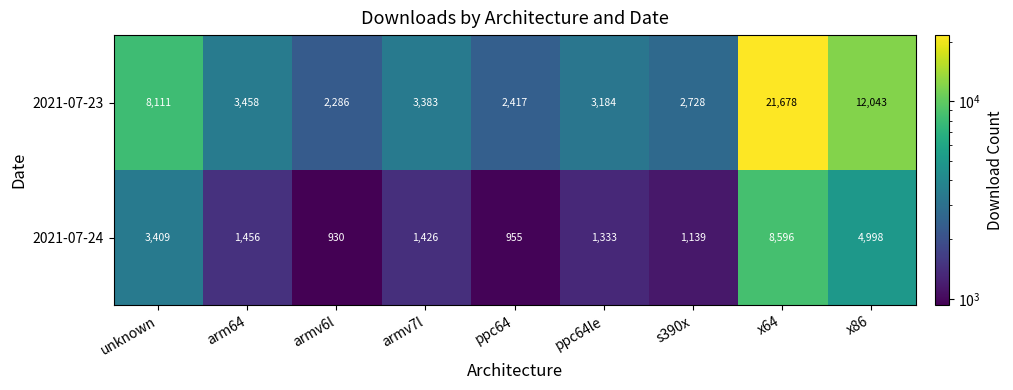

How many data points does each series have?

9